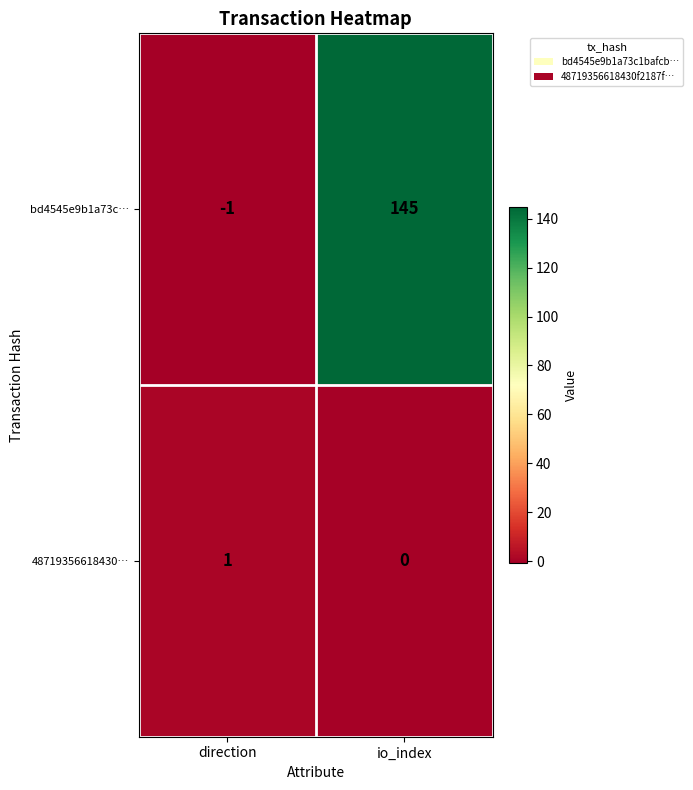

The value of bd4545e9b1a73c… at direction is -1. True or false?

True